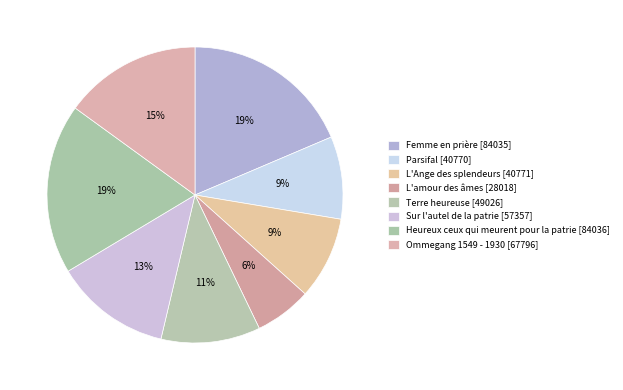

Which has a higher value, Heureux ceux qui meurent pour la patrie or Sur l'autel de la patrie?

Heureux ceux qui meurent pour la patrie